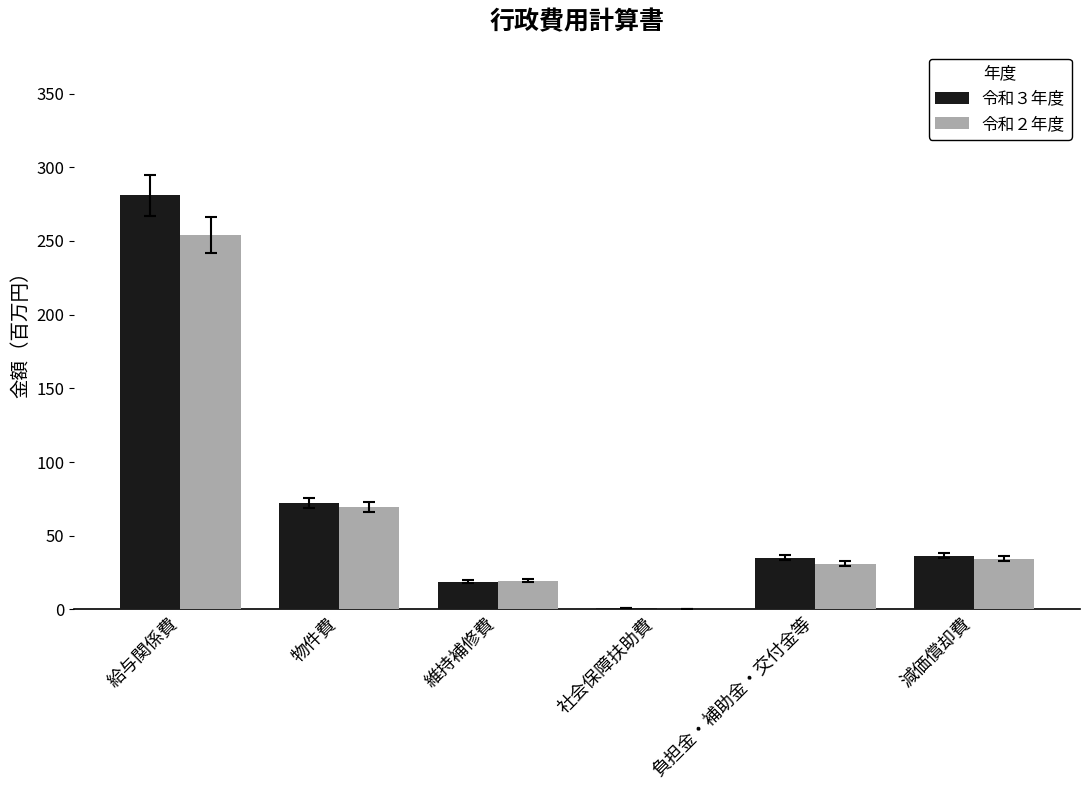

The 令和３年度 series shows 36.5 at 減価償却費. True or false?

True